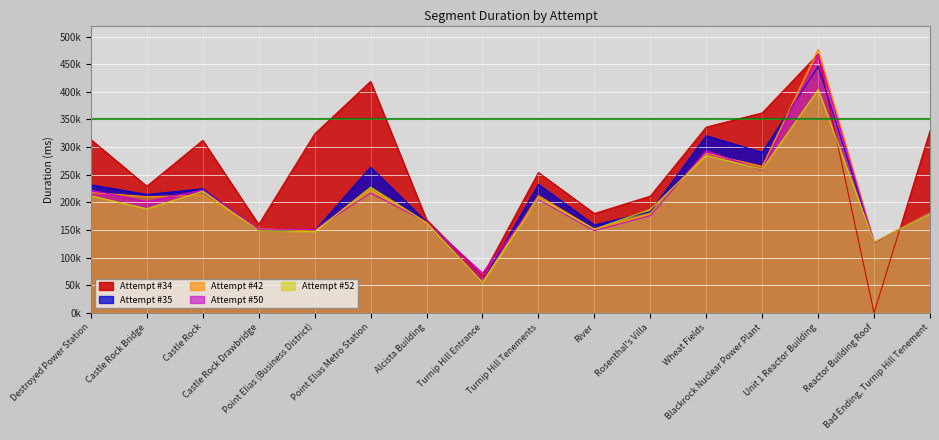

Reading left to right, transcribe all the data shown in this chart.

Attempt #34: Destroyed Power Station=313709	Castle Rock Bridge=229178	Castle Rock=312215	Castle Rock Drawbridge=159876	Point Elias (Business District)=323876	Point Elias Metro Station=419029	Alcista Building=168624	Turnip Hill Entrance=66931	Turnip Hill Tenements=254017	River=179883	Rosenthal's Villa=211333	Wheat Fields=336232	Blackrock Nuclear Power Plant=361920	Unit 1 Reactor Building=468271	Reactor Building Roof=0	Bad Ending, Turnip Hill Tenement=329570
Attempt #35: Destroyed Power Station=231737	Castle Rock Bridge=214335	Castle Rock=224598	Castle Rock Drawbridge=148970	Point Elias (Business District)=148482	Point Elias Metro Station=263773	Alcista Building=164409	Turnip Hill Entrance=55578	Turnip Hill Tenements=232577	River=159131	Rosenthal's Villa=183167	Wheat Fields=320505	Blackrock Nuclear Power Plant=290432	Unit 1 Reactor Building=446174	Reactor Building Roof=127406	Bad Ending, Turnip Hill Tenement=180210
Attempt #42: Destroyed Power Station=217879	Castle Rock Bridge=210391	Castle Rock=212807	Castle Rock Drawbridge=152525	Point Elias (Business District)=148134	Point Elias Metro Station=223280	Alcista Building=162952	Turnip Hill Entrance=55561	Turnip Hill Tenements=212247	River=151250	Rosenthal's Villa=180023	Wheat Fields=288900	Blackrock Nuclear Power Plant=265170	Unit 1 Reactor Building=476954	Reactor Building Roof=127938	Bad Ending, Turnip Hill Tenement=181383
Attempt #50: Destroyed Power Station=222200	Castle Rock Bridge=201320	Castle Rock=222641	Castle Rock Drawbridge=151853	Point Elias (Business District)=150993	Point Elias Metro Station=216960	Alcista Building=164750	Turnip Hill Entrance=72128	Turnip Hill Tenements=205367	River=148883	Rosenthal's Villa=175906	Wheat Fields=293630	Blackrock Nuclear Power Plant=258567	Unit 1 Reactor Building=467485	Reactor Building Roof=126698	Bad Ending, Turnip Hill Tenement=180575
Attempt #52: Destroyed Power Station=211978	Castle Rock Bridge=188474	Castle Rock=220386	Castle Rock Drawbridge=148976	Point Elias (Business District)=147024	Point Elias Metro Station=227483	Alcista Building=163562	Turnip Hill Entrance=55065	Turnip Hill Tenements=208004	River=151497	Rosenthal's Villa=187325	Wheat Fields=284894	Blackrock Nuclear Power Plant=260218	Unit 1 Reactor Building=404299	Reactor Building Roof=127868	Bad Ending, Turnip Hill Tenement=179441